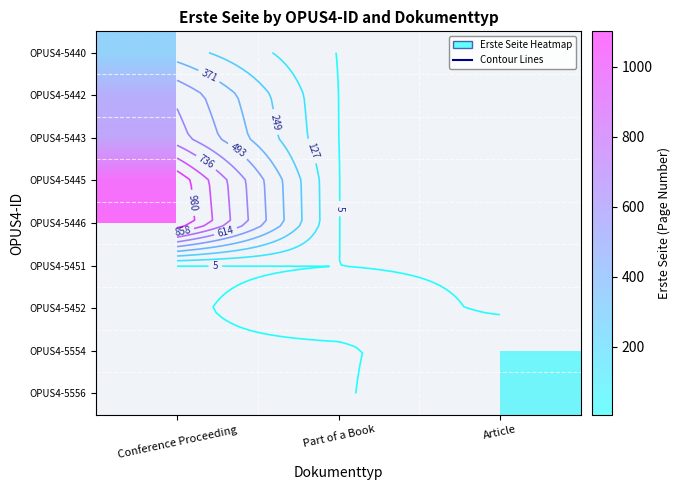

What is the approximate value of OPUS4-5445 at Conference Proceeding?

1071.0